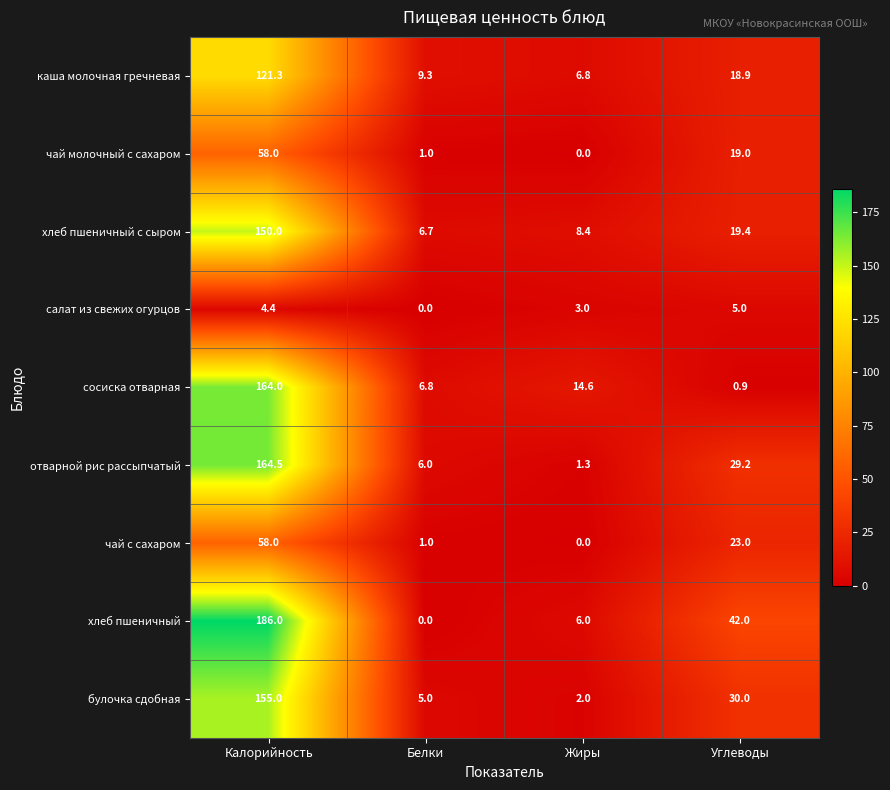

List the labels in order of булочка сдобная value, smallest first.

Жиры, Белки, Углеводы, Калорийность